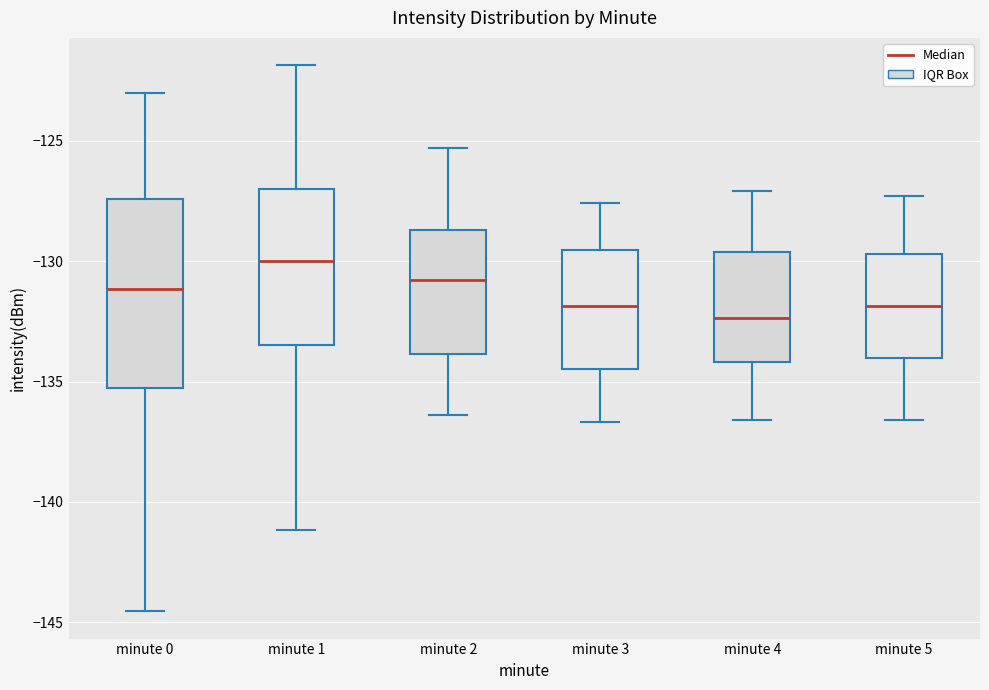

Reading left to right, read every box against the y-axis: the position of its median line, the range the box covers, and the ends of its whiskers. The values are not printed on the chart, so give them approximately, as read against the axis.

minute 0: median -131.0, box -135.5 to -127.5, whiskers -144.5 to -123.0
minute 1: median -130.0, box -133.5 to -127.0, whiskers -141.0 to -122.0
minute 2: median -131.0, box -134.0 to -128.5, whiskers -136.5 to -125.5
minute 3: median -132.0, box -134.5 to -129.5, whiskers -136.5 to -127.5
minute 4: median -132.5, box -134.0 to -129.5, whiskers -136.5 to -127.0
minute 5: median -132.0, box -134.0 to -129.5, whiskers -136.5 to -127.5